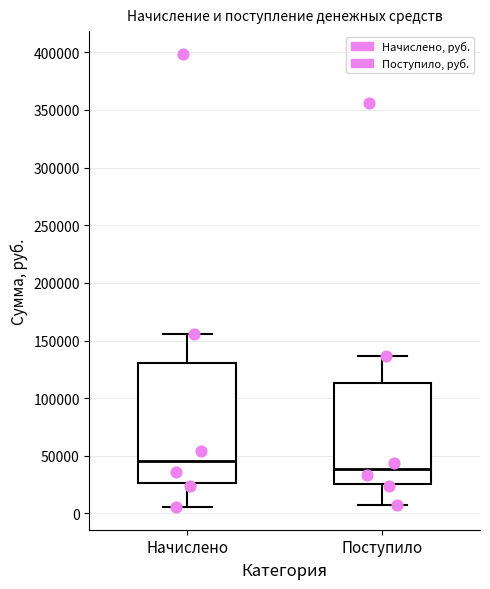

Reading left to right, transcribe this box plot: for each box, give where its median line is, the range the box spans, and where its two whiskers end, as read against the y-axis. The values are not printed on the chart, so give them approximately, as read against the axis.

Начислено: median 45000, box 25000 to 130000, whiskers 5000 to 155000
Поступило: median 40000, box 25000 to 115000, whiskers 5000 to 135000